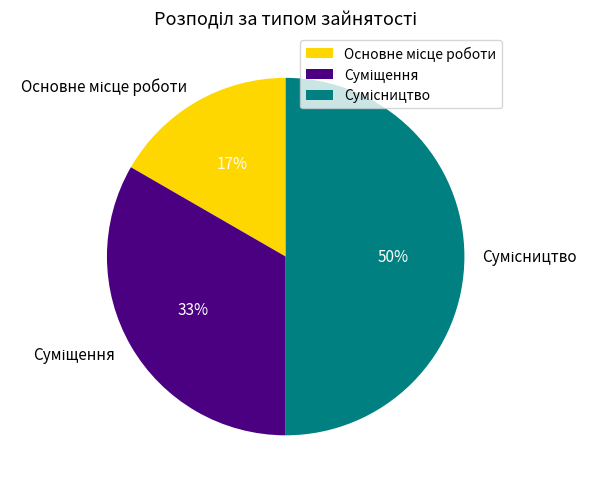

To the nearest percent, what is the difference between the largest and smallest slice percentages?

33%